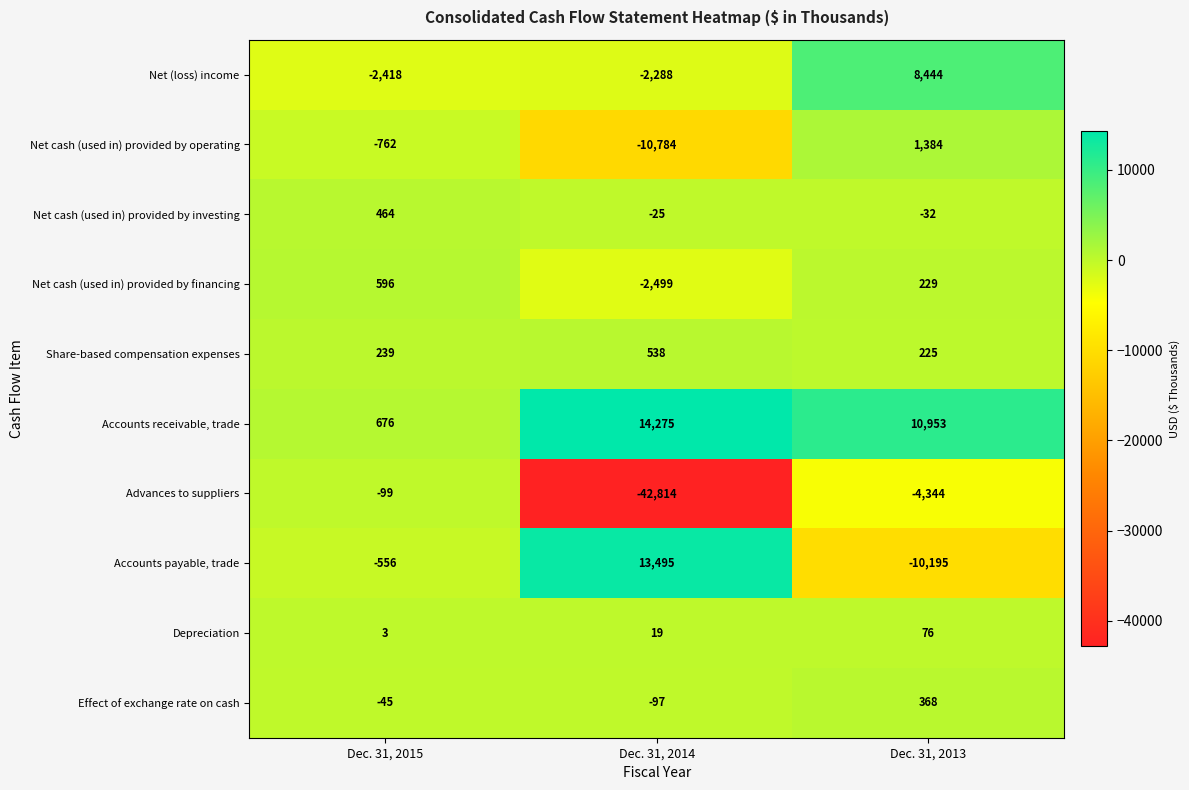

What is the minimum value shown in the chart?

-42814